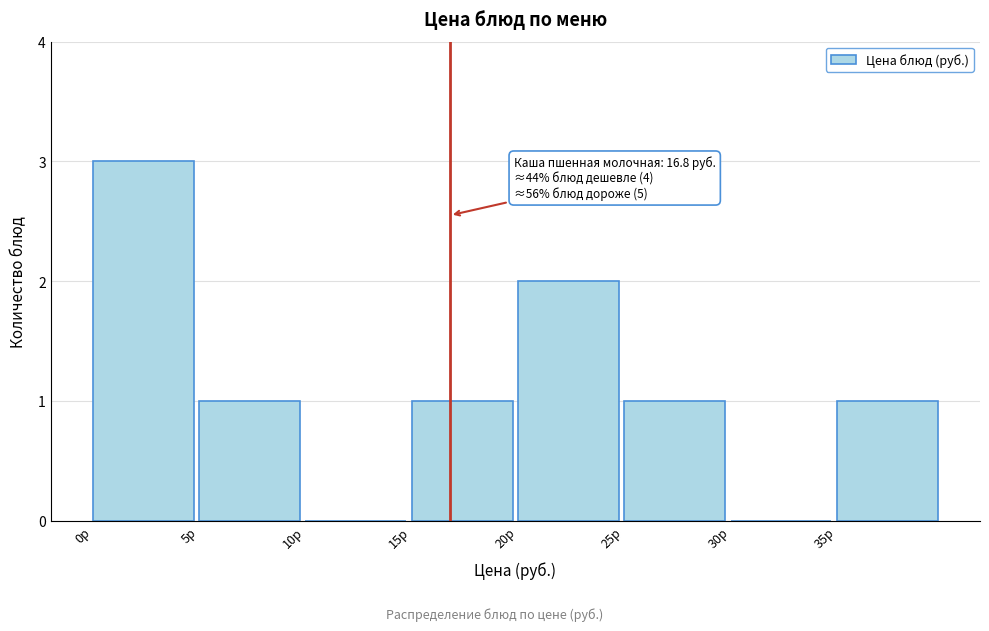

Over which range of the x-axis is the bar tallest?

0 to 5